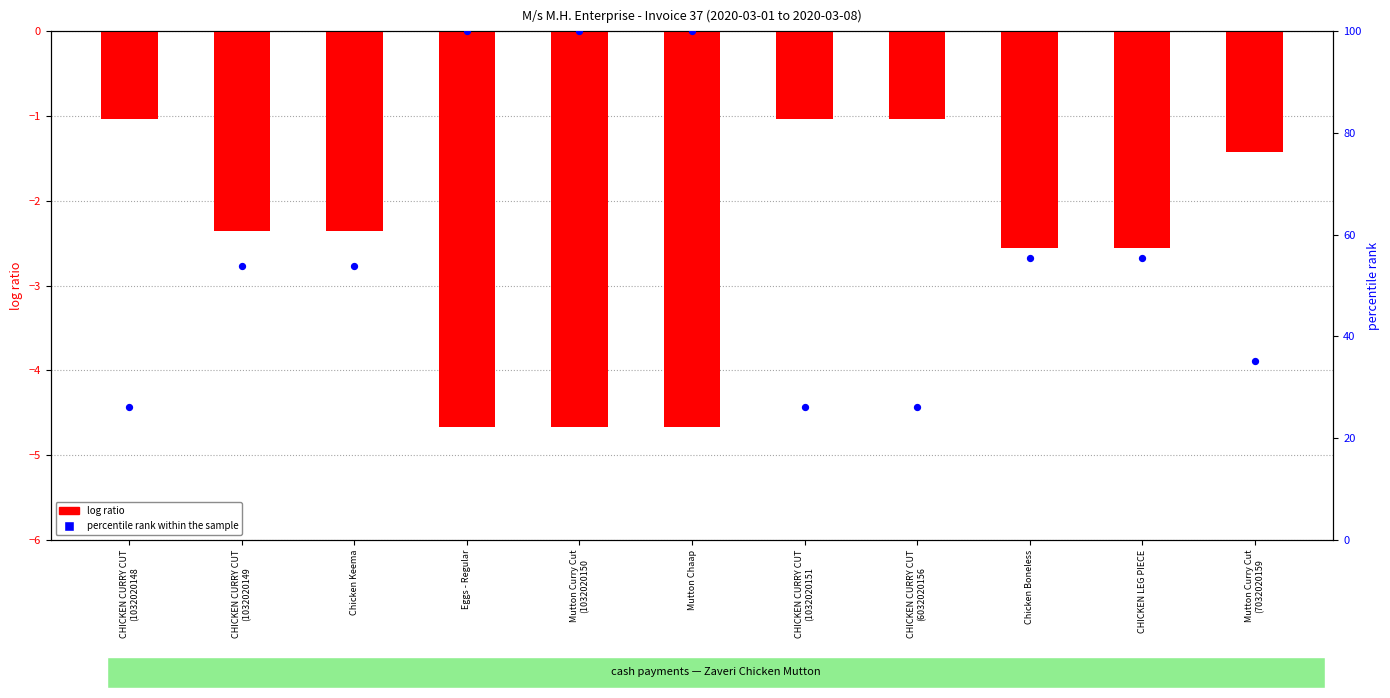

Is the value of log ratio at Mutton Chaap greater than the value of percentile rank within the sample at CHICKEN LEG PIECE?

No